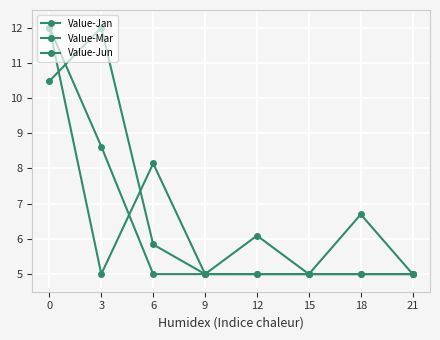

What is the total value across all series at 3?

25.6